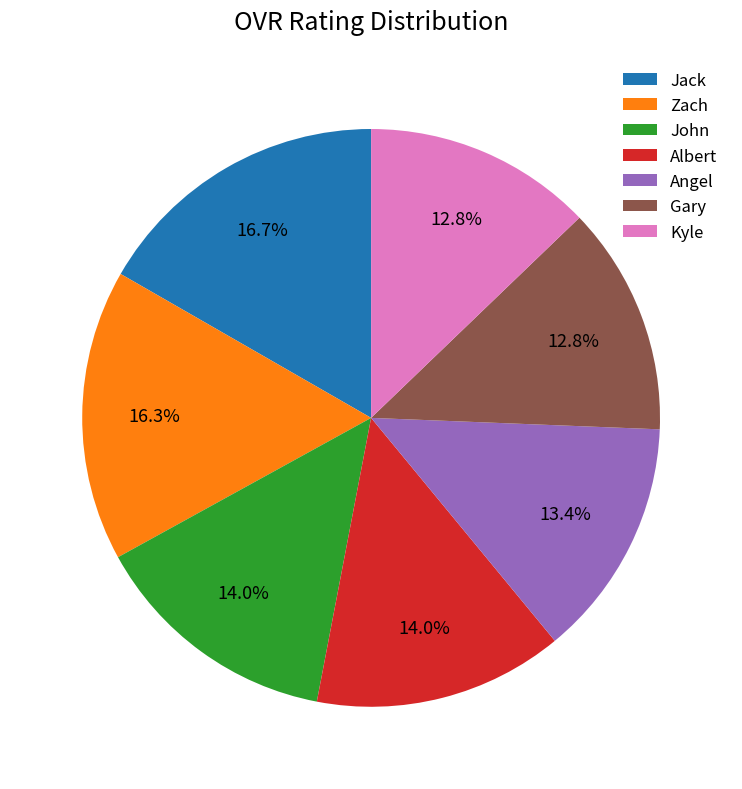

What percentage is the Zach slice, to the nearest percent?

16%